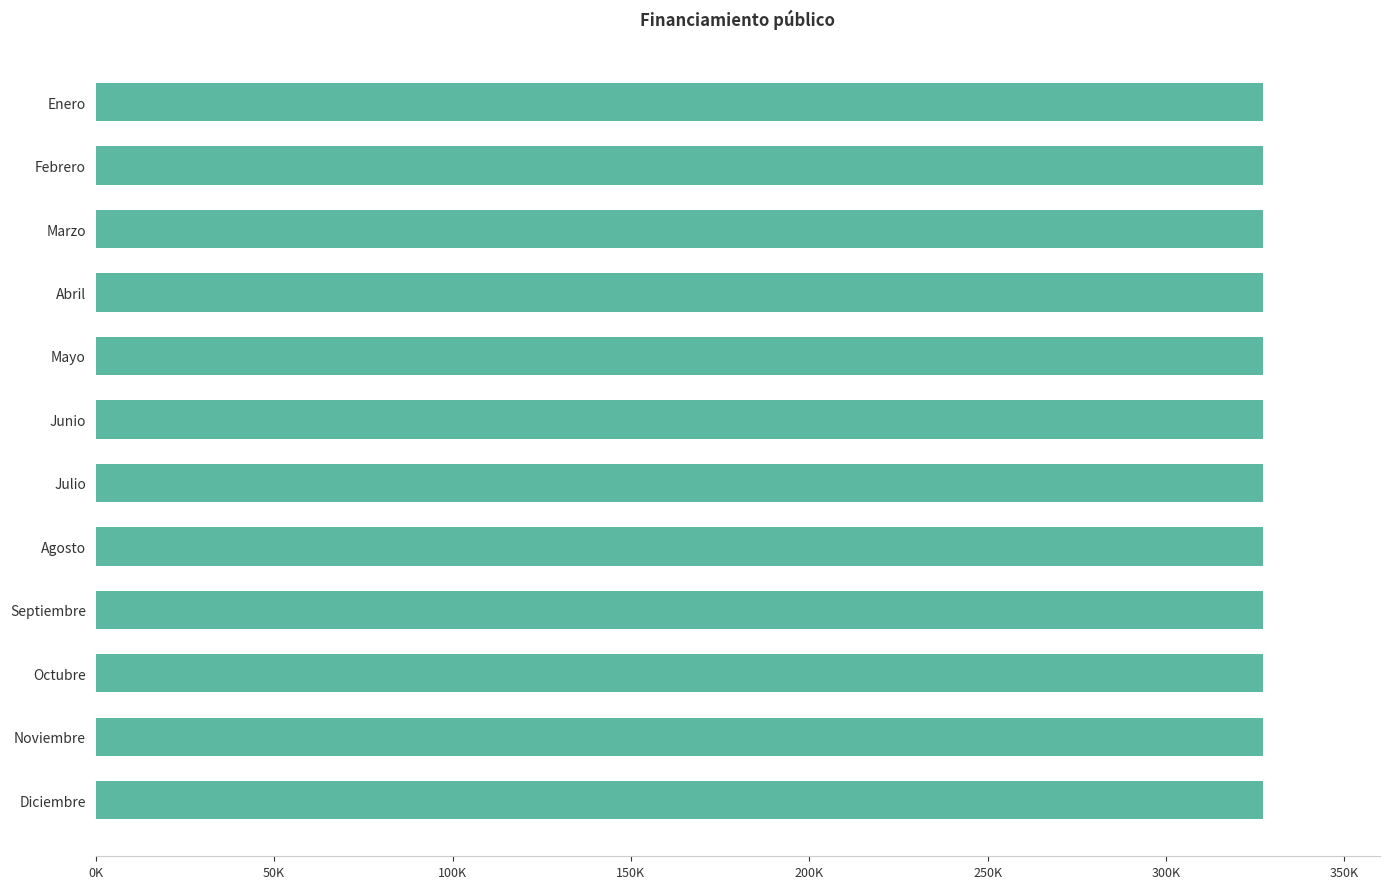

What is the label of the 5th bar from the right?

Mayo